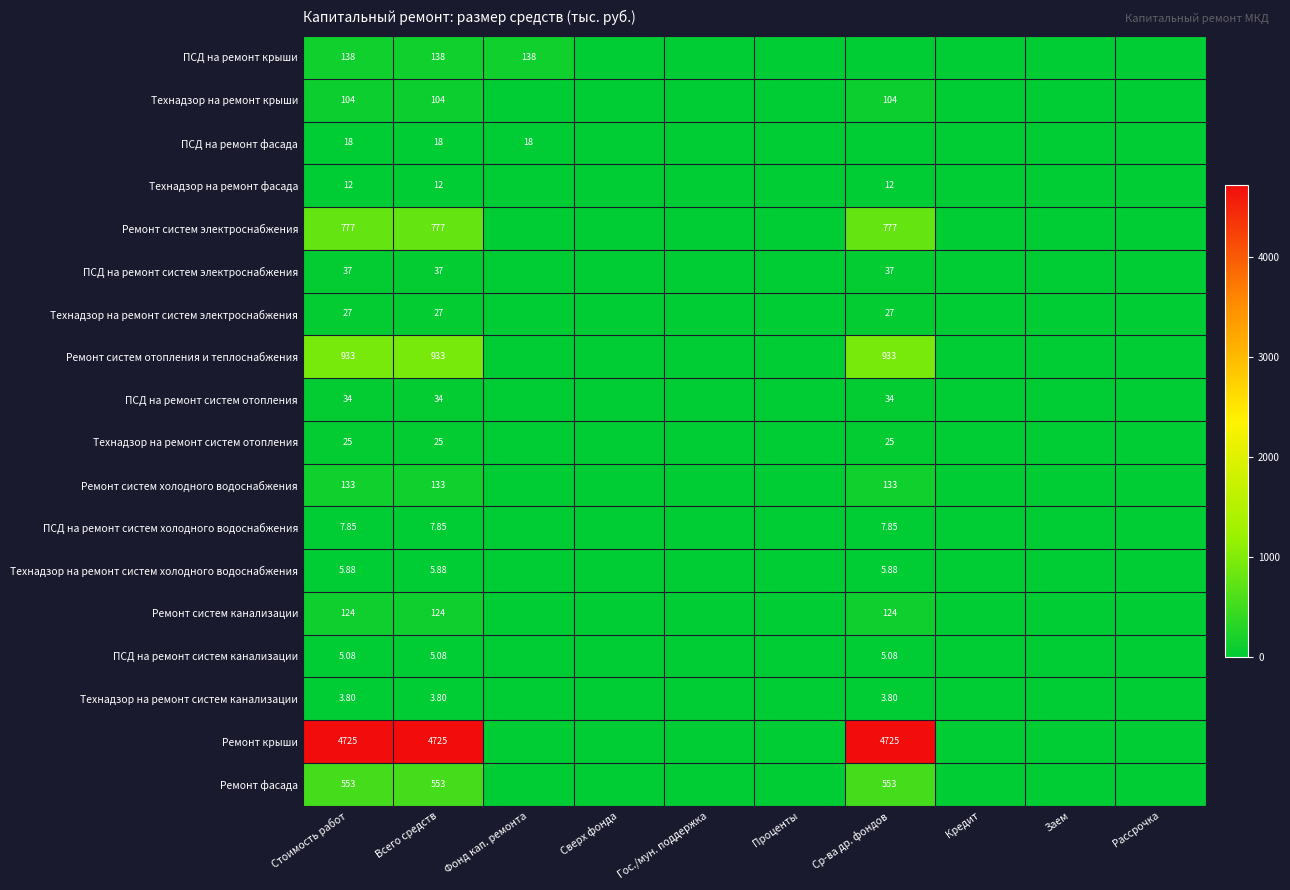

At how many categories does at least one series exceed 330?

3